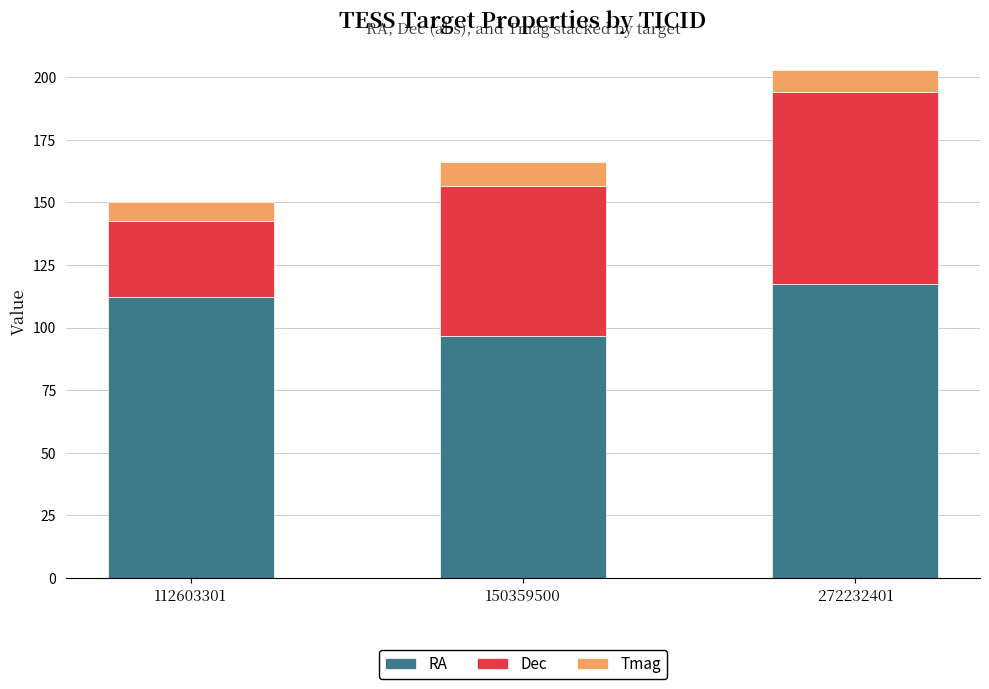

The RA series shows 138.4 at 150359500. True or false?

False